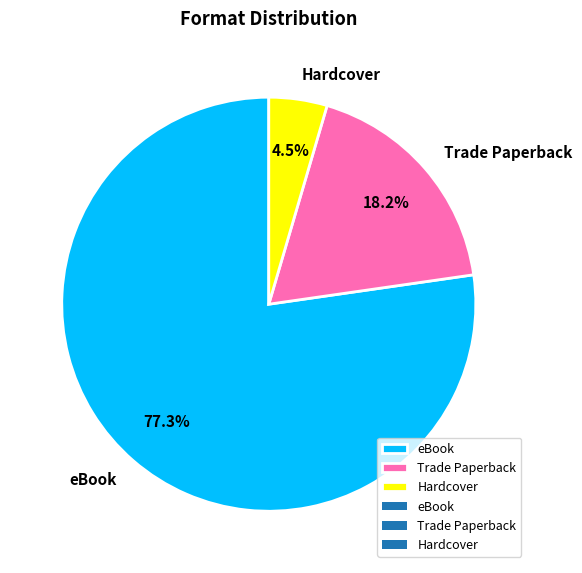

How much of the chart is everything except eBook?

22.7%